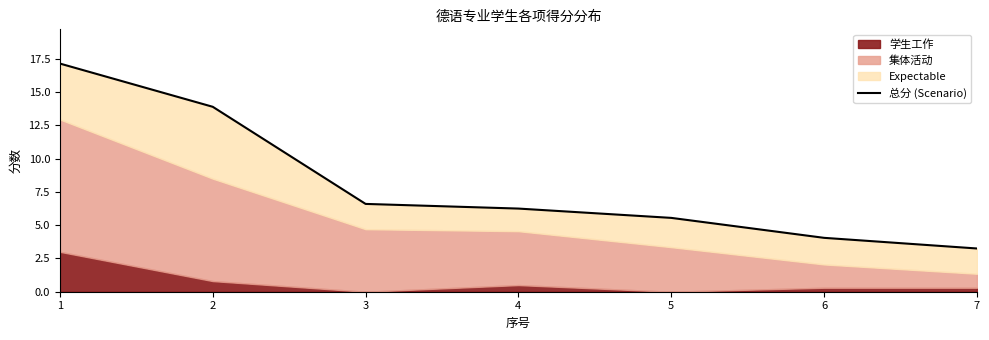

What is the difference between the maximum and minimum values?

13.9